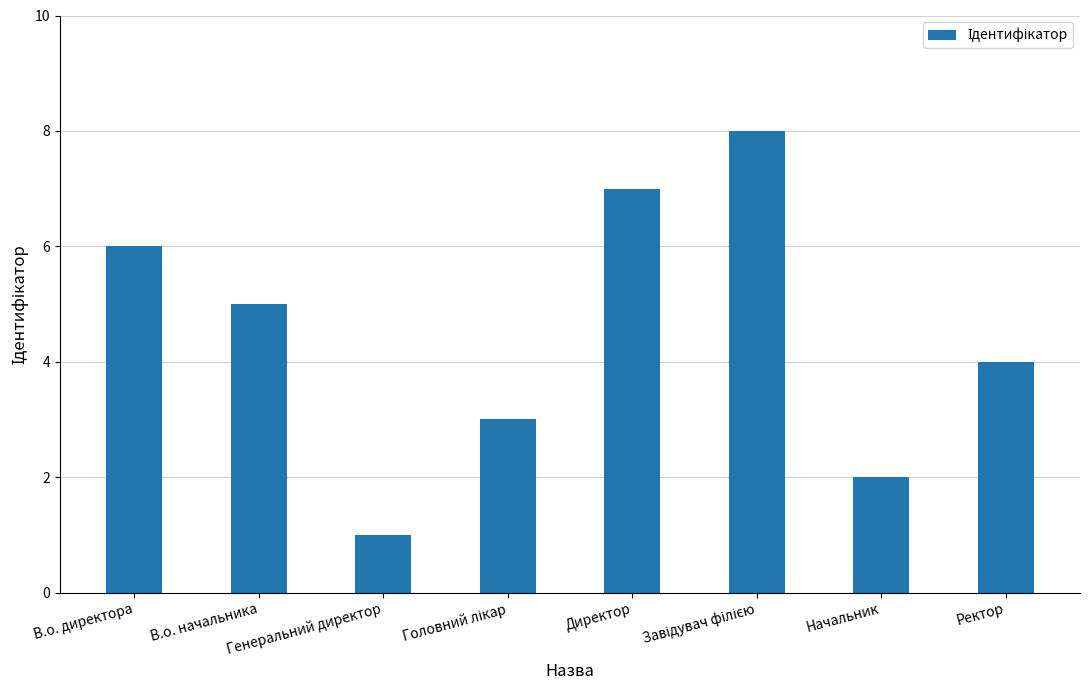

Reading right to left, what are all the values shown in this chart?

4	2	8	7	3	1	5	6